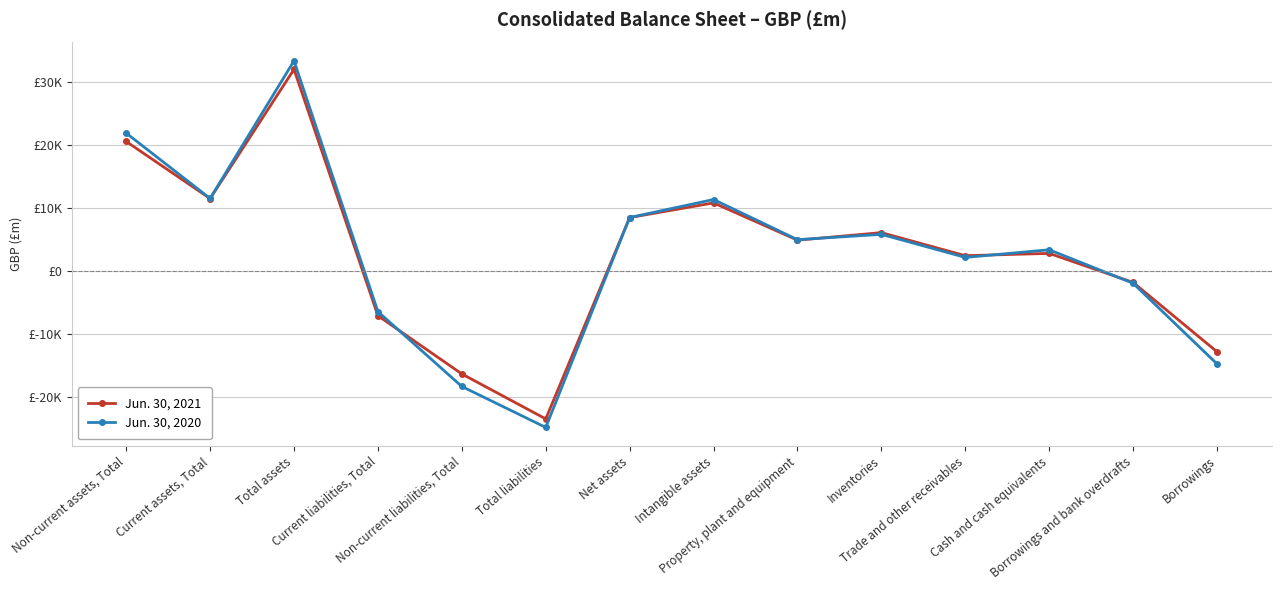

What is the difference between the Jun. 30, 2020 values at Non-current assets, Total and Property, plant and equipment?

16911